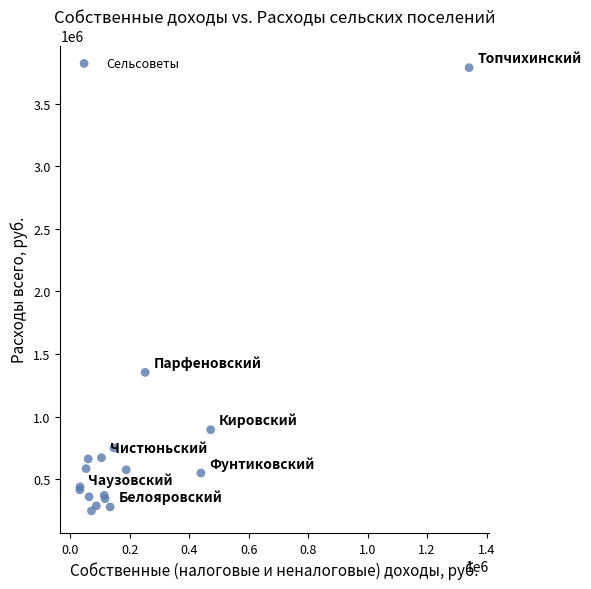

What Y value in the scatter plot is closest to 2017813?

1354090